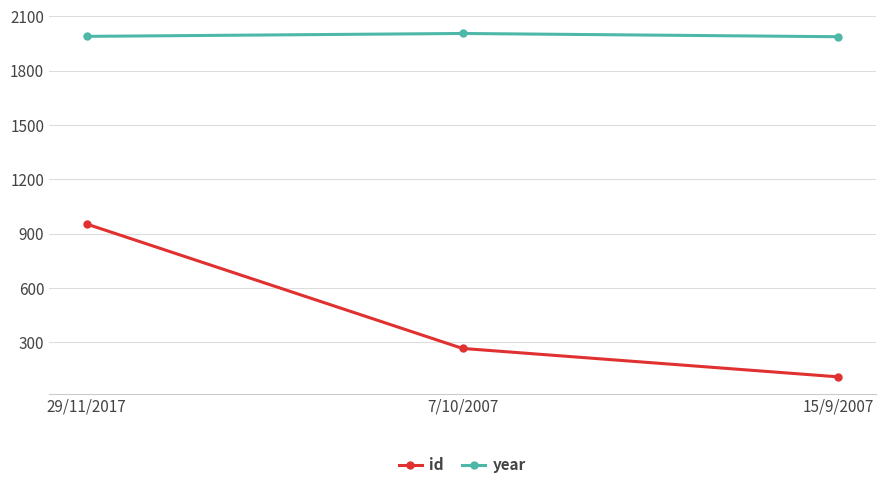

Which category has the lowest value across all series?

15/9/2007